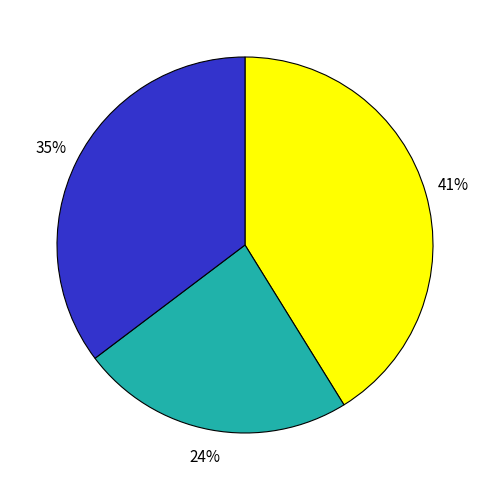

To the nearest percent, what is the average slice percentage?

33%